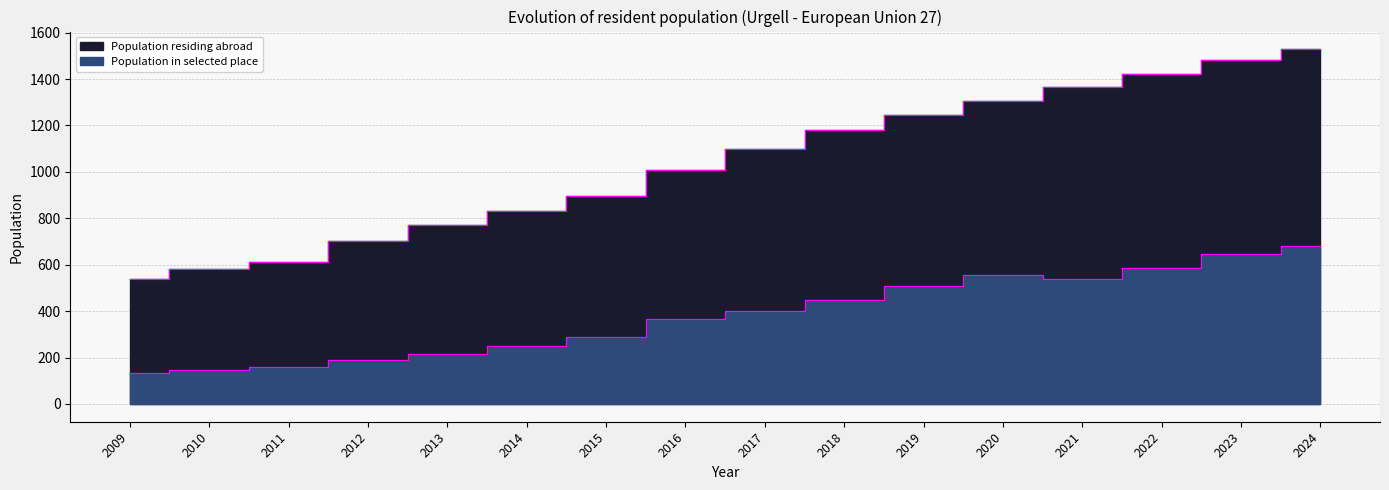

What is the minimum value for Population residing abroad?

538